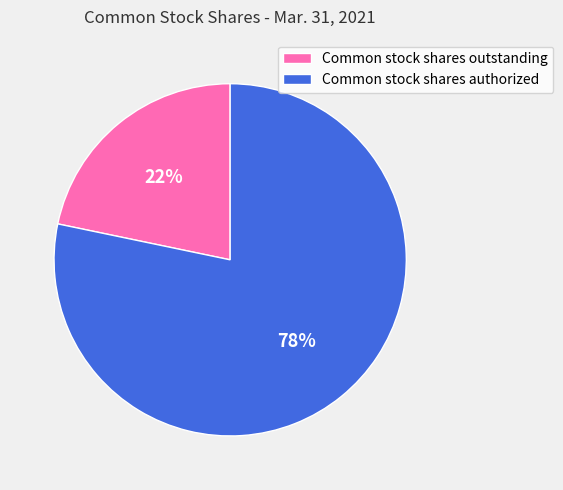

What is the smallest slice in the pie chart?

Common stock shares outstanding